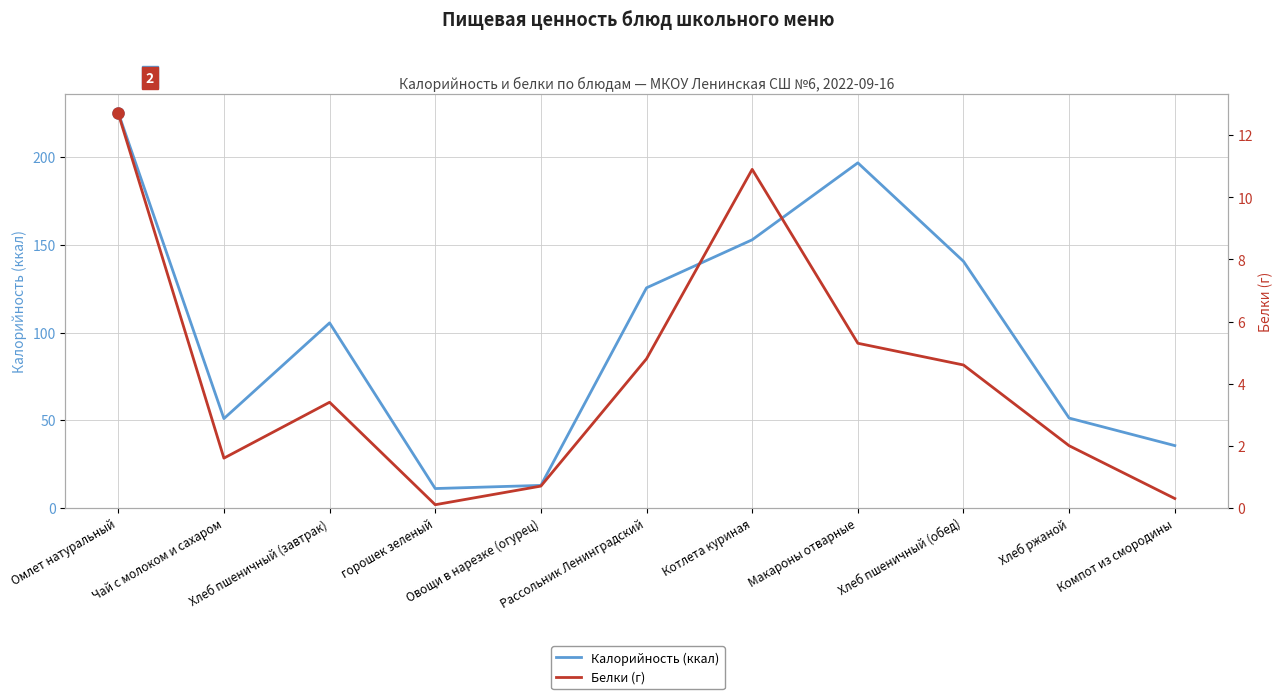

At which label does Белки (г) reach its minimum?

горошек зеленый